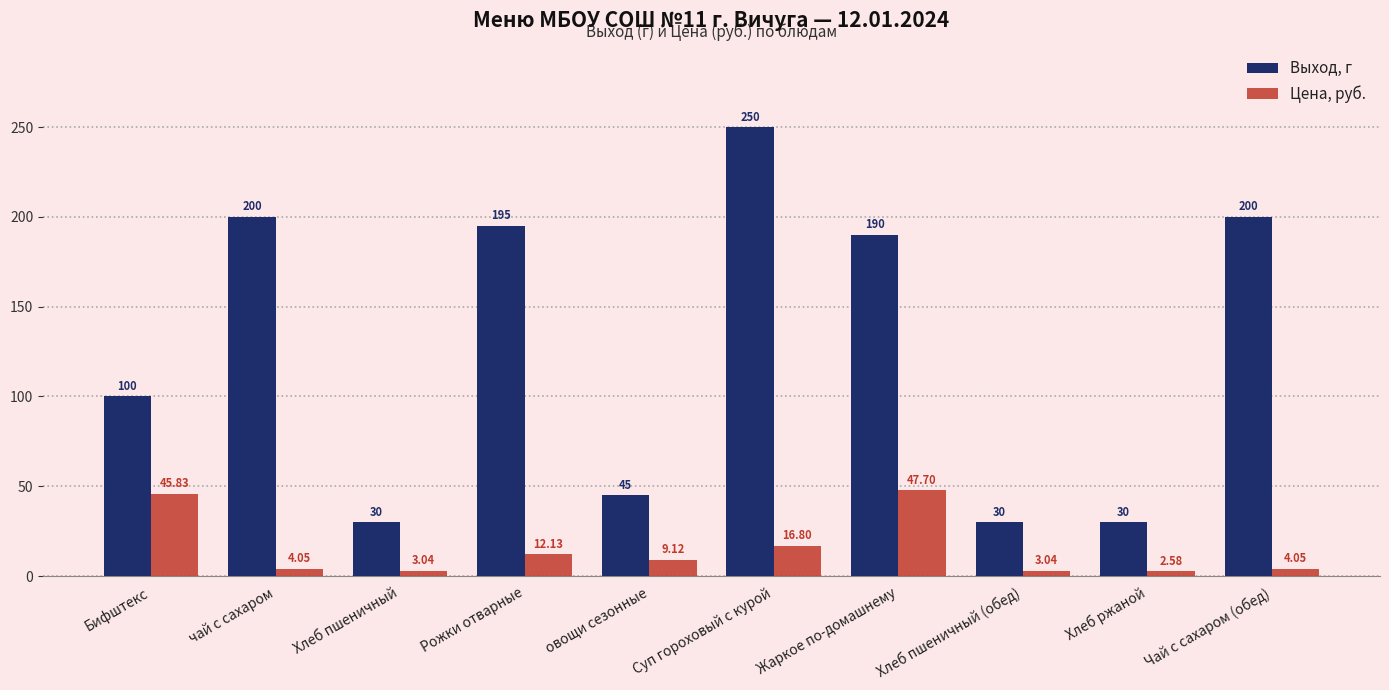

Which series has the largest total across all categories?

Выход, г